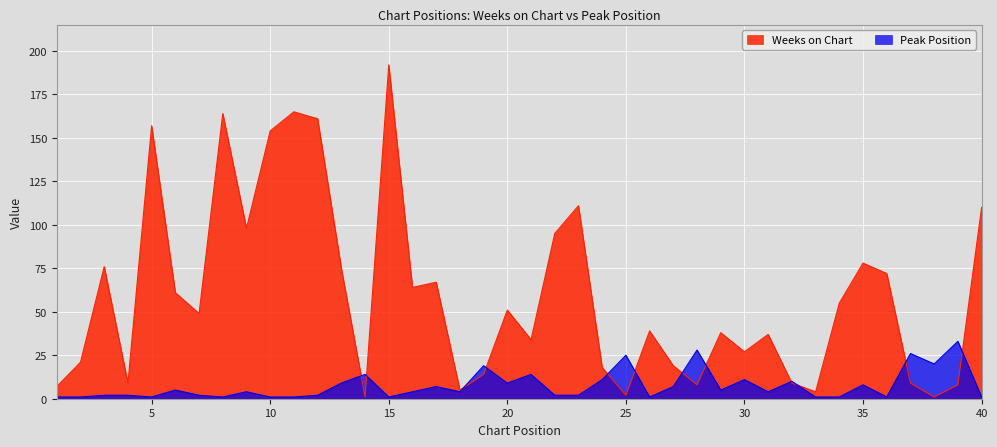

Reading left to right, extract all data points from this chart.

Weeks on Chart: 1=7	2=21	3=76	4=9	5=157	6=61	7=49	8=164	9=98	10=154	11=165	12=161	13=75	14=1	15=192	16=64	17=67	18=5	19=14	20=51	21=34	22=95	23=111	24=18	25=2	26=39	27=19	28=8	29=38	30=27	31=37	32=9	33=4	34=55	35=78	36=72	37=9	38=1	39=8	40=110
Peak Position: 1=1	2=1	3=2	4=2	5=1	6=5	7=2	8=1	9=4	10=1	11=1	12=2	13=9	14=14	15=1	16=4	17=7	18=4	19=19	20=9	21=14	22=2	23=2	24=11	25=25	26=1	27=7	28=28	29=5	30=11	31=4	32=10	33=1	34=1	35=8	36=1	37=26	38=20	39=33	40=1